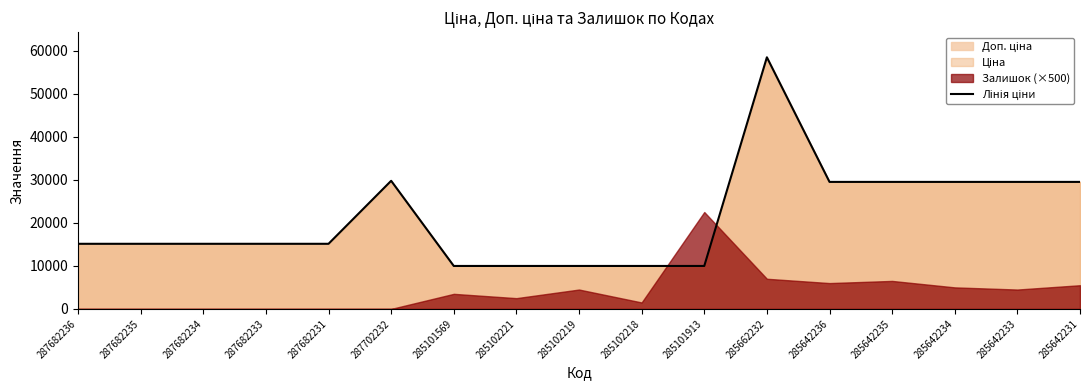

How many values are below 15120?

5